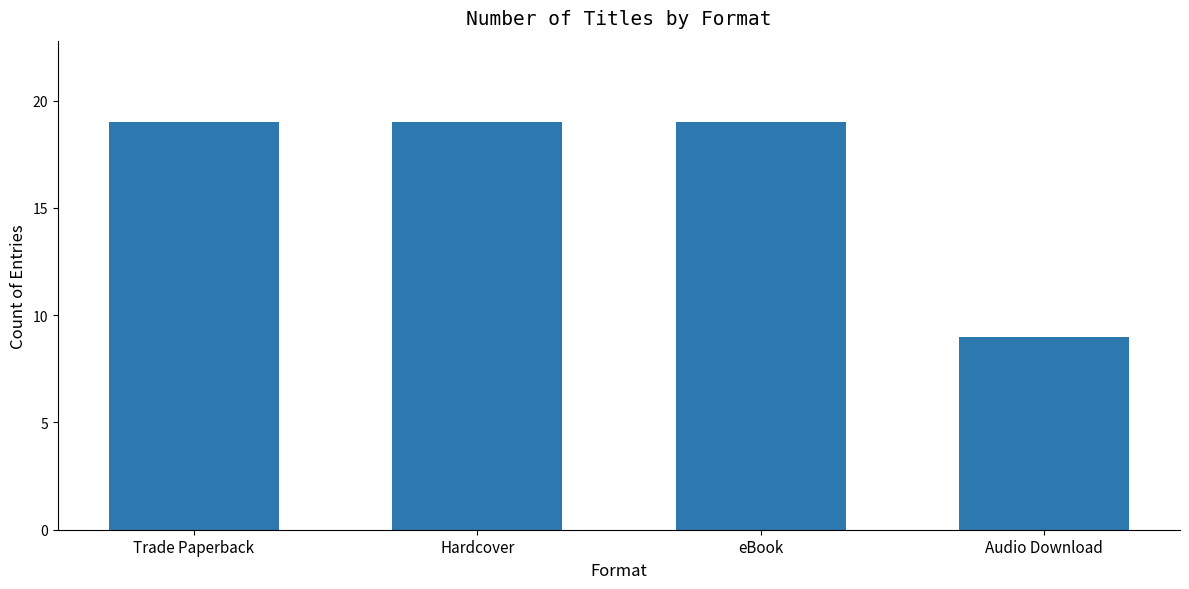

What is the label of the 4th bar from the right?

Trade Paperback